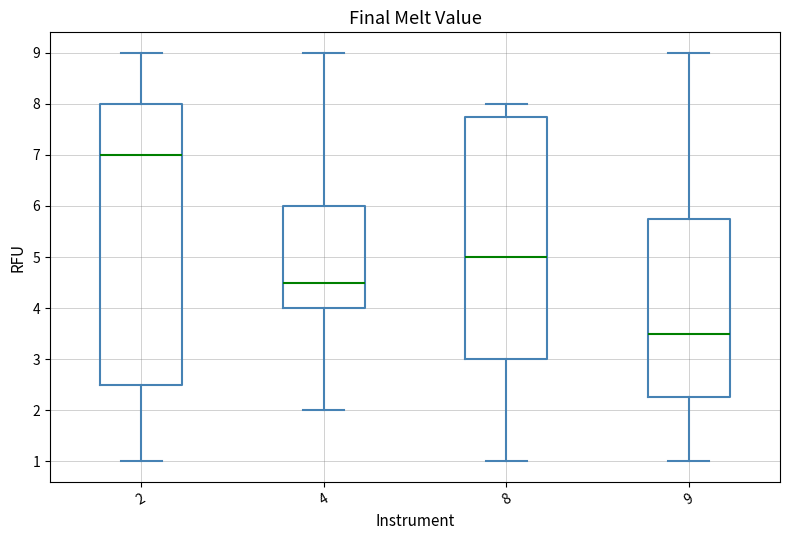

Which box has the highest median line?

2